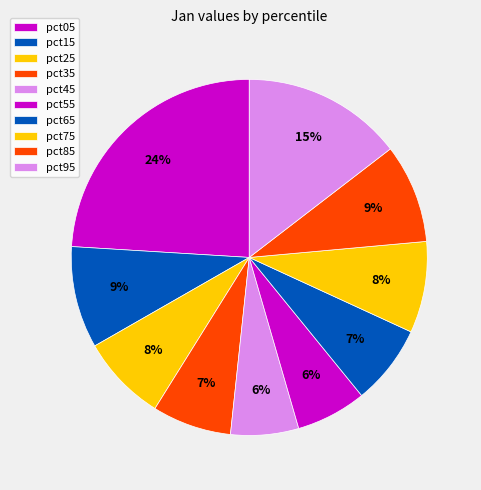

How many segments does this pie chart have?

10